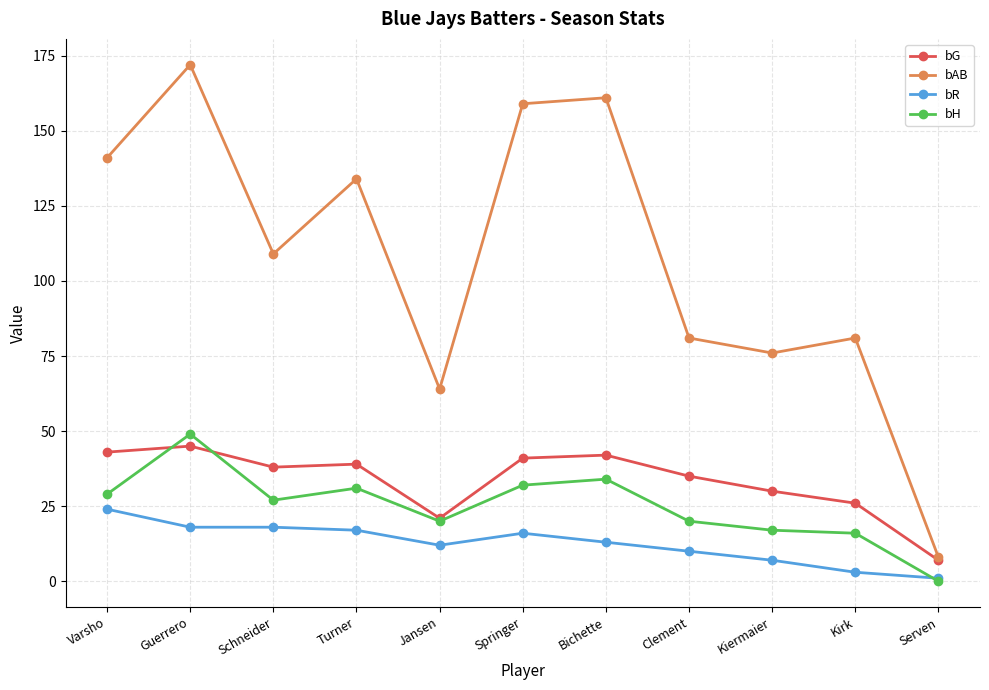

What is the label of the 7th point from the right?

Jansen